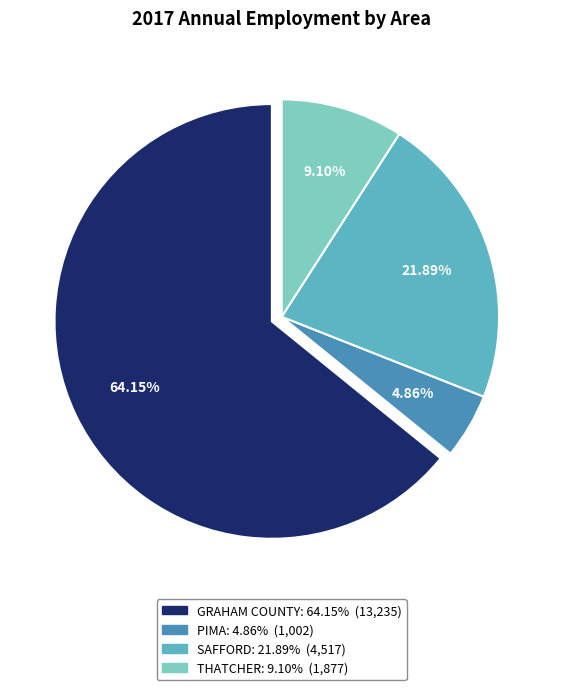

Which category has the biggest portion of the pie?

GRAHAM COUNTY